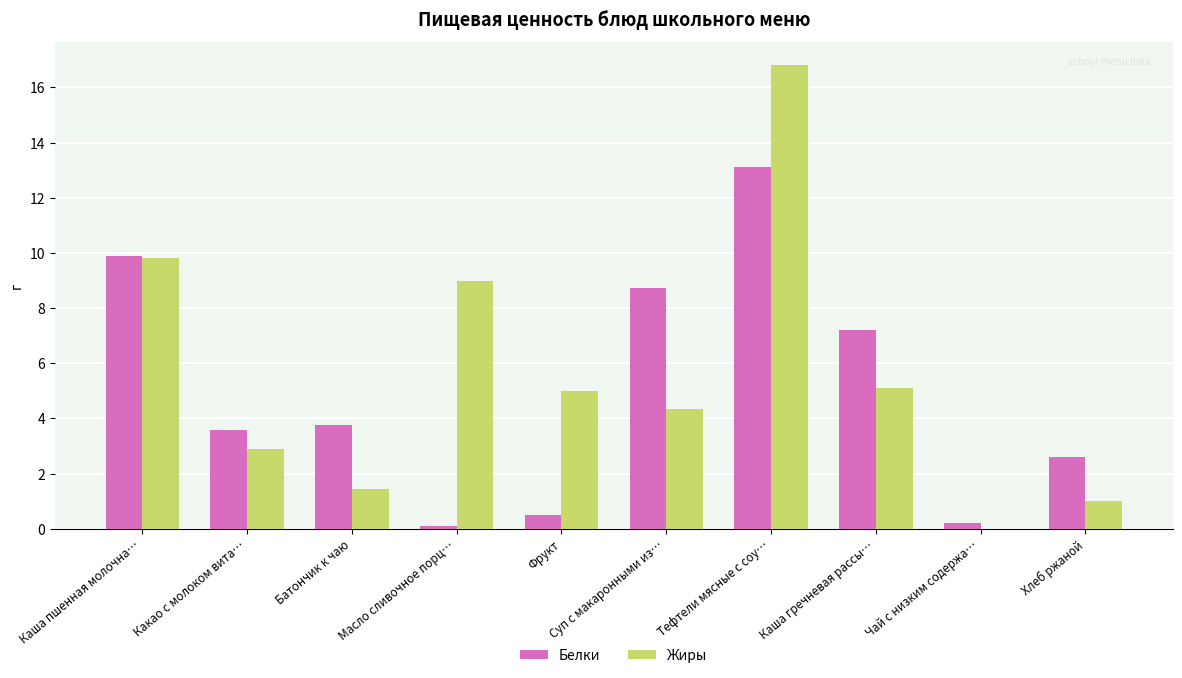

Which series changed the most between Тефтели мясные с соу… and Хлеб ржаной?

Жиры